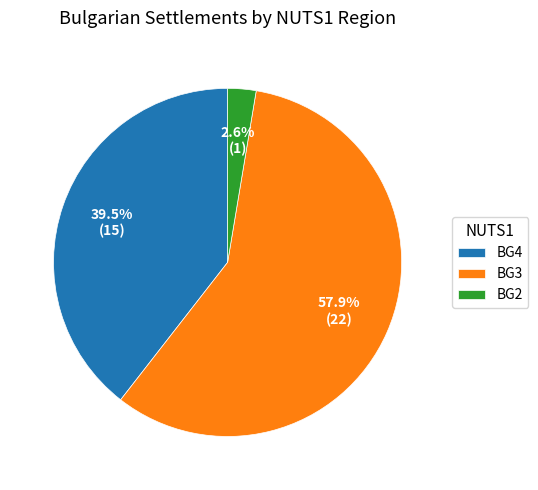

Which slice is the largest?

BG3